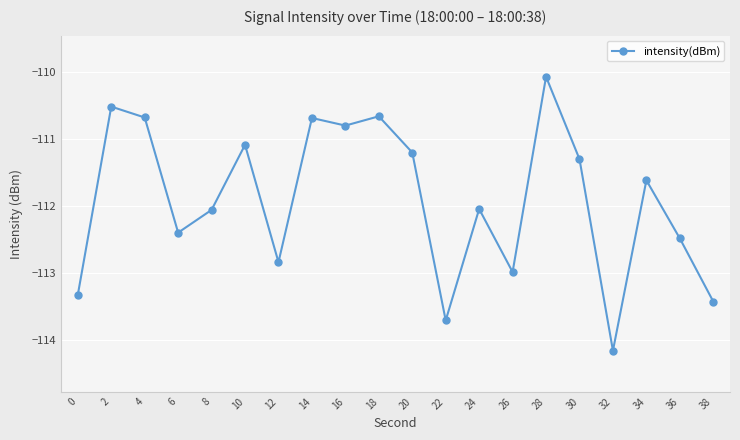

Read the value at 24.

-112.0